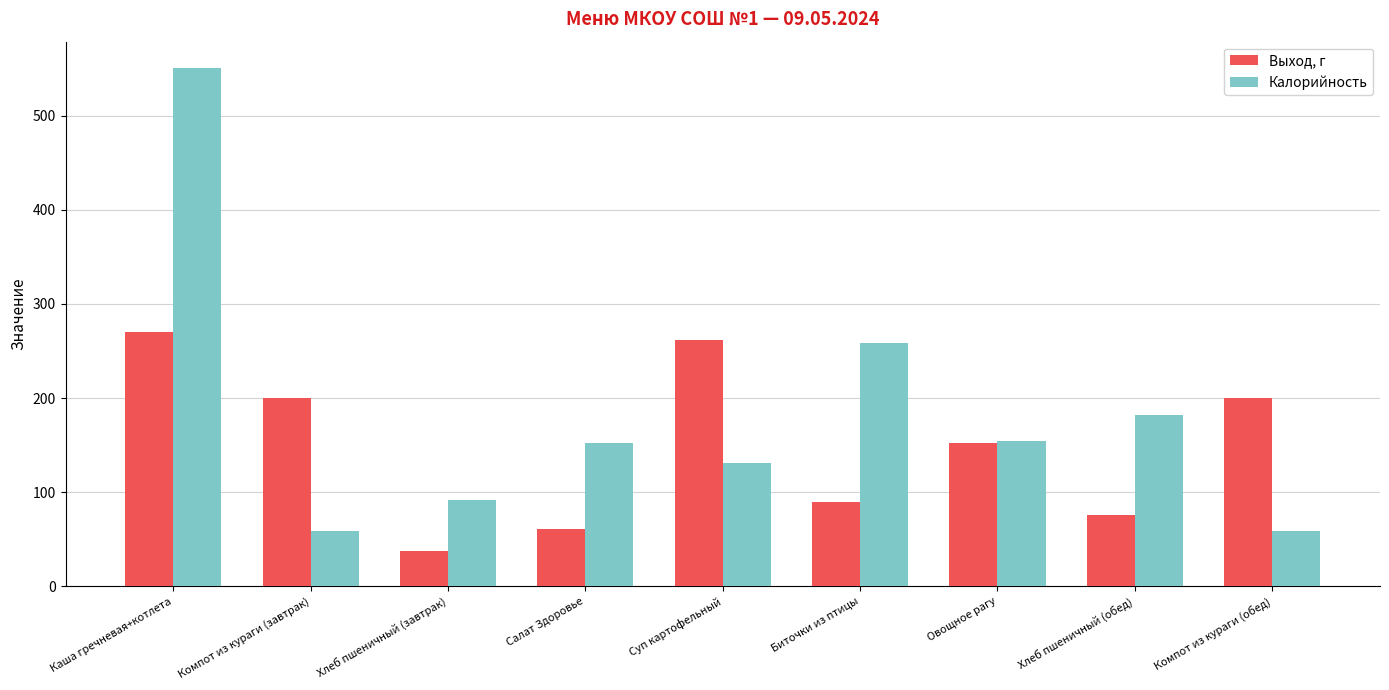

How many bars are there in each group?

2